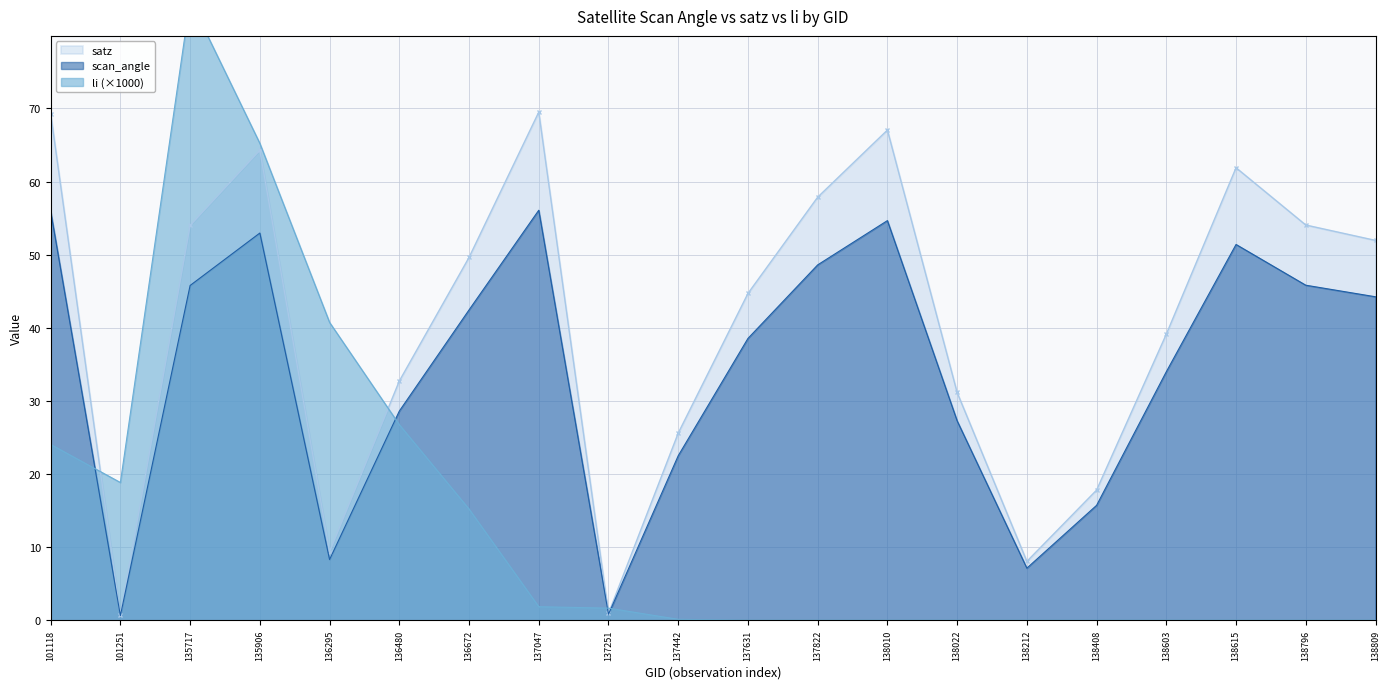

Rank the series by their maximum value, from lowest to highest.

scan_angle, satz, li